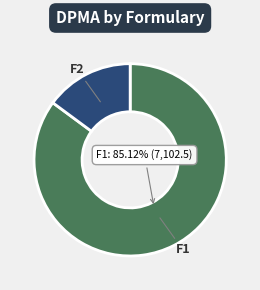

The F1 slice represents 85% of the pie. True or false?

True